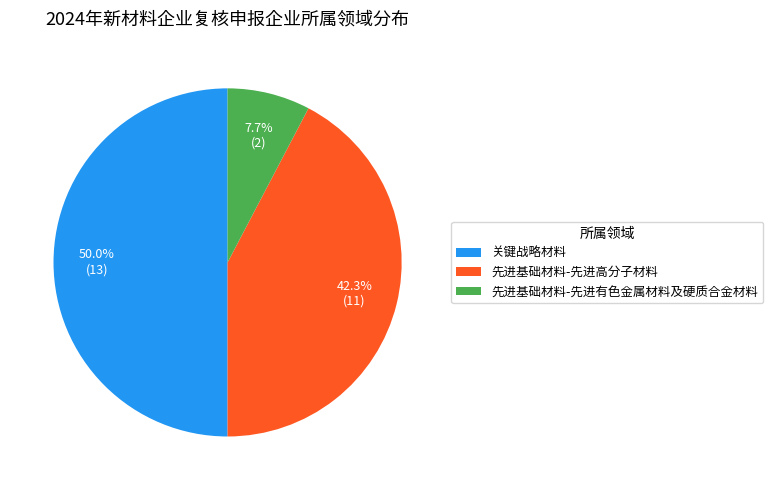

Rank the categories by value from highest to lowest.

关键战略材料, 先进基础材料-先进高分子材料, 先进基础材料-先进有色金属材料及硬质合金材料